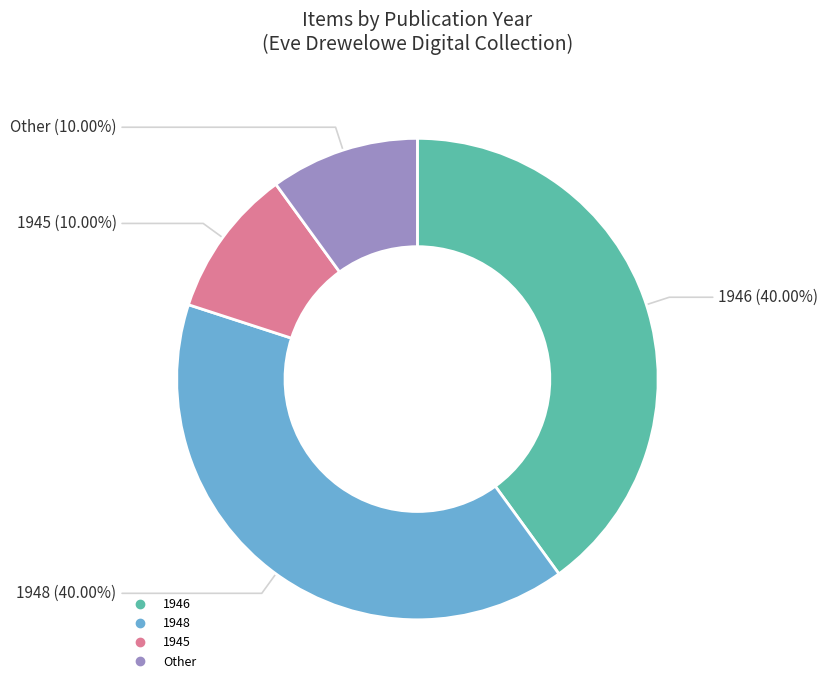

Is there a majority slice in this chart?

No